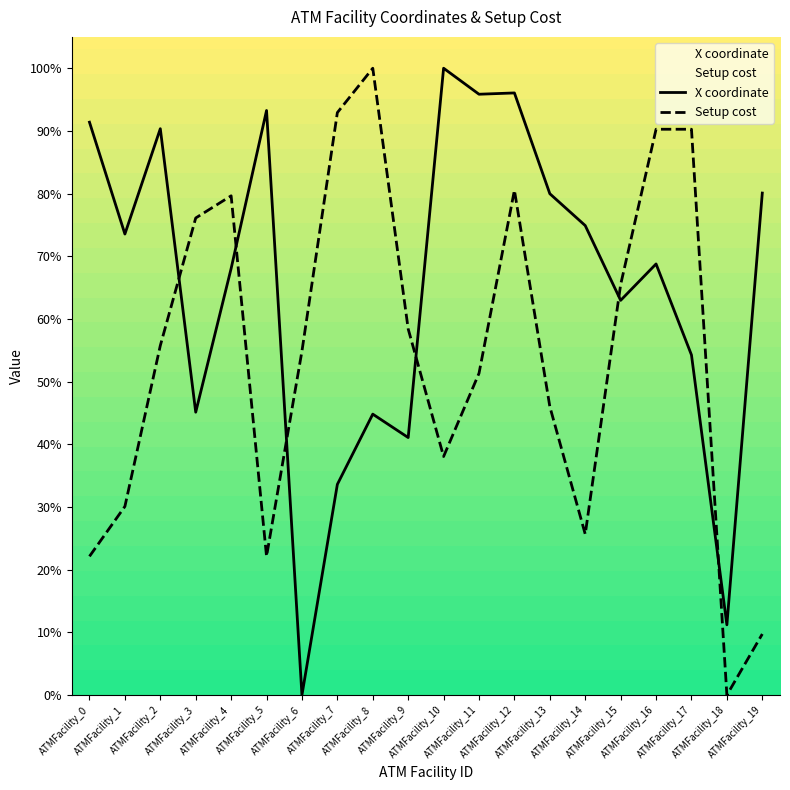

At which label is X coordinate closest to 50?

ATMFacility_17